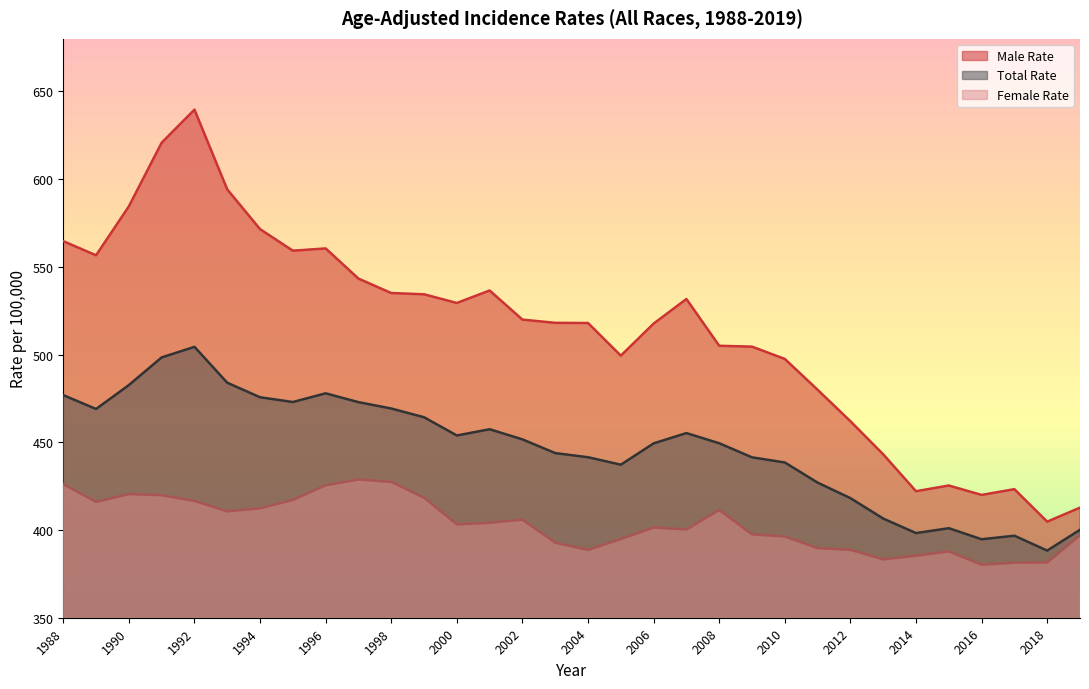

Does the chart have visible grid lines?

No